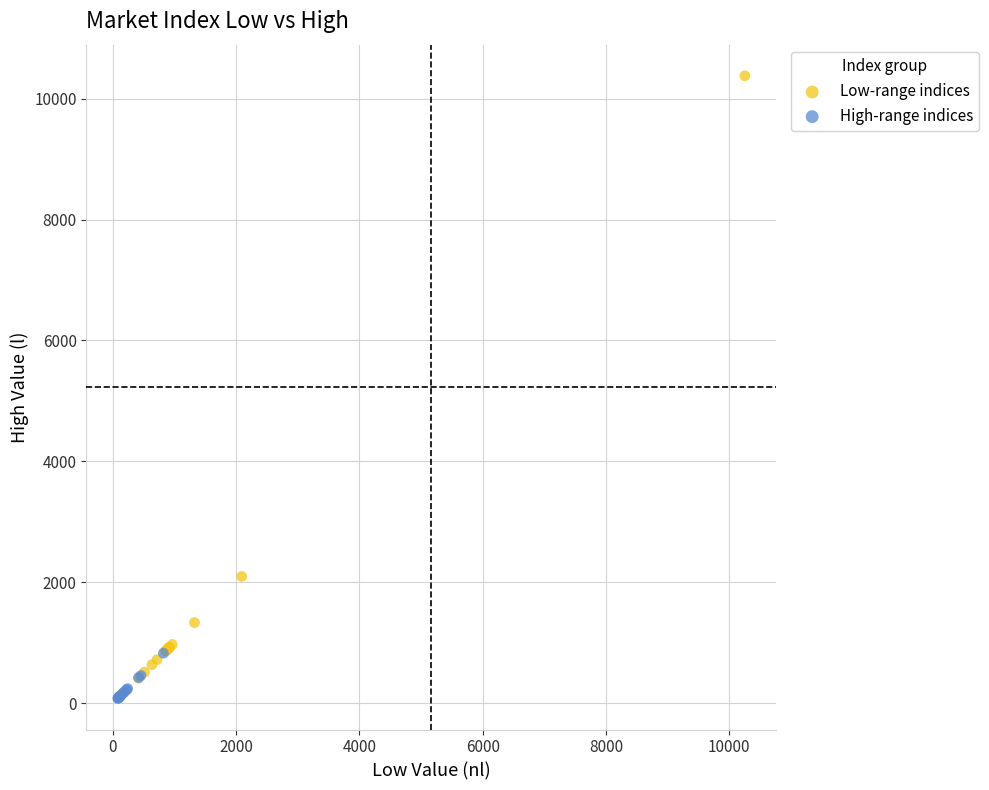

Which series has the largest Y range (max minus min)?

Low-range indices